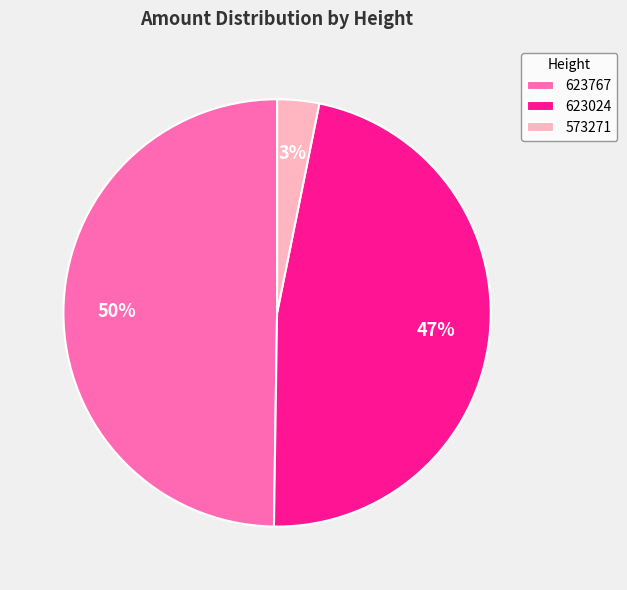

What is the smallest slice in the pie chart?

573271